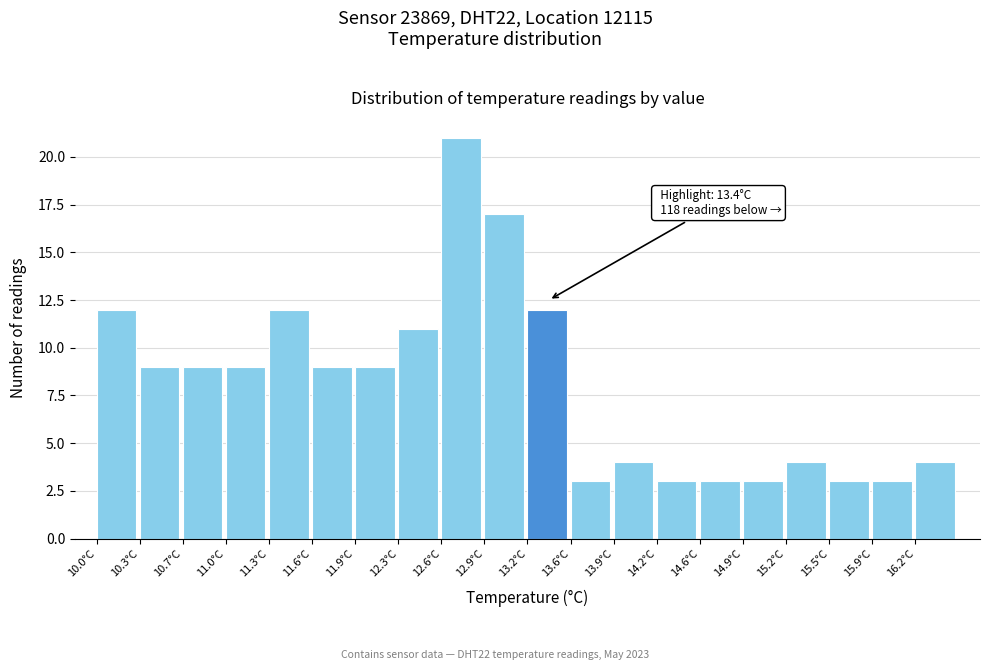

Which range on the x-axis has the tallest bar?

12.600 to 12.925